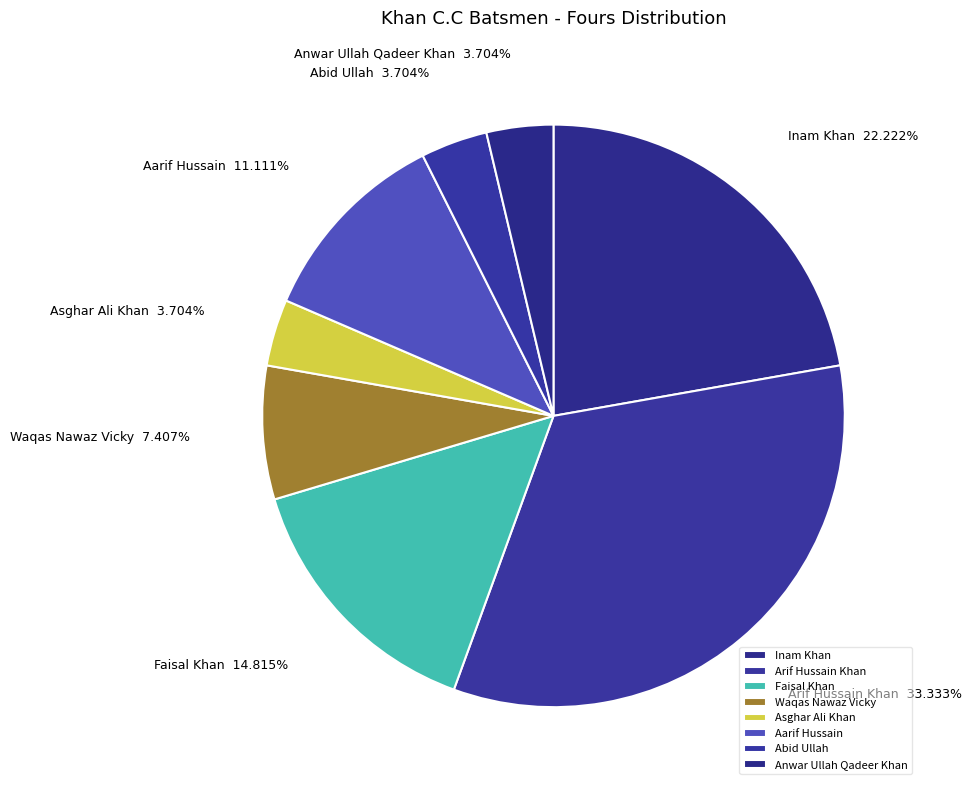

Which slice is the largest?

Arif Hussain Khan